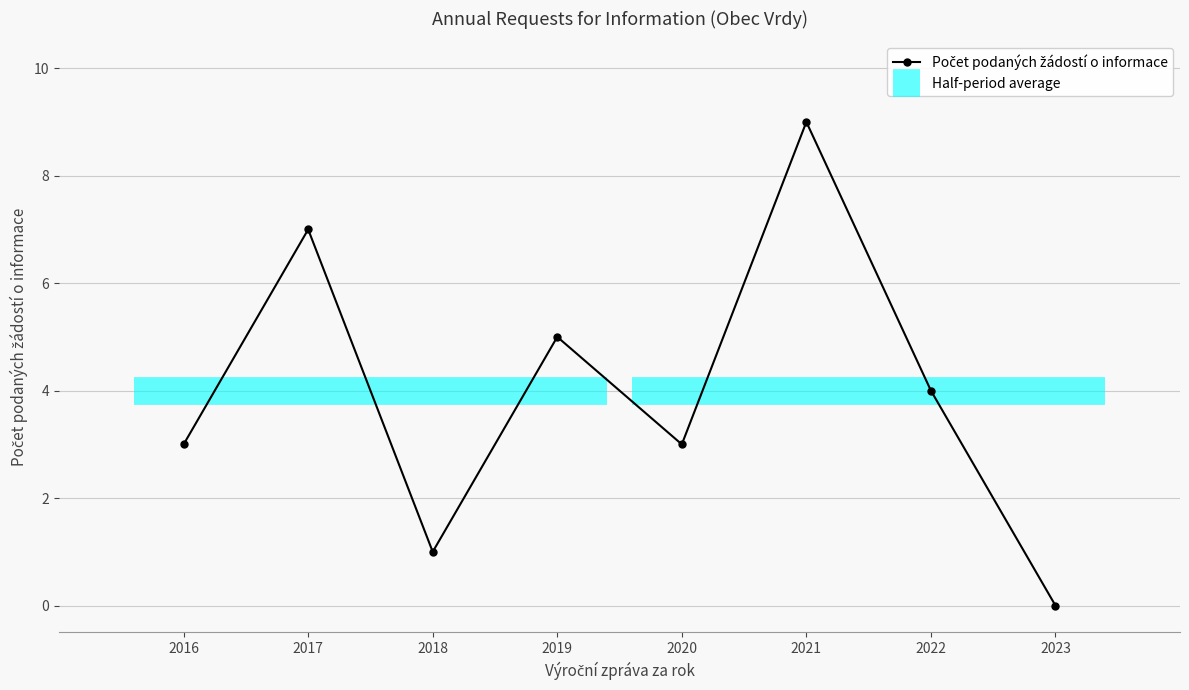

How many data points are above 4?

3